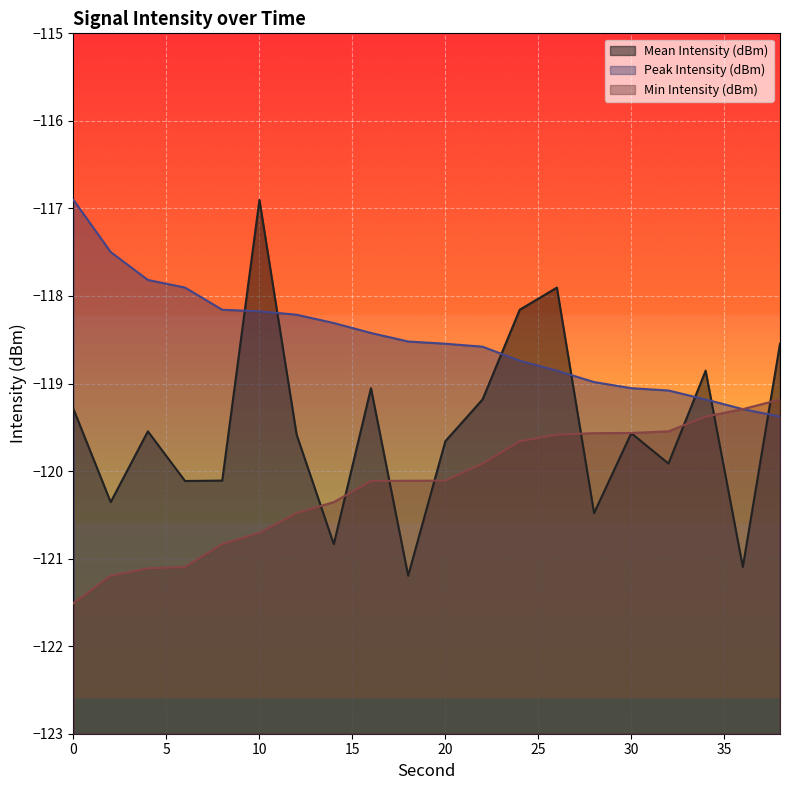

Which category has the lowest value in the Peak Intensity (dBm) series?

38